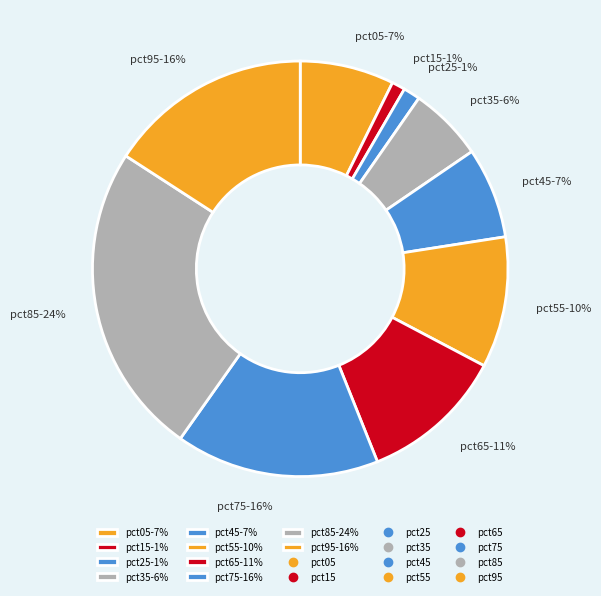

To the nearest percent, what portion does pct75 represent?

16%